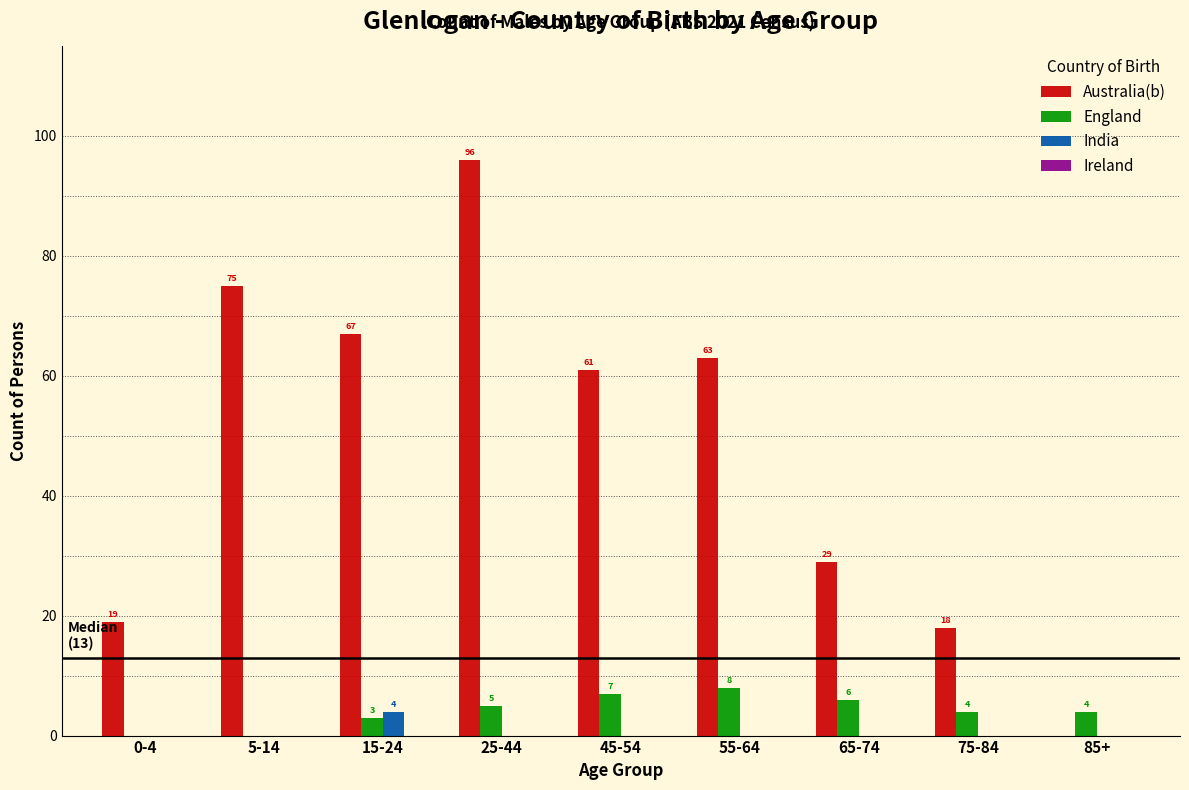

Reading left to right, list all the values displayed in this chart.

Australia(b): 0-4=19	5-14=75	15-24=67	25-44=96	45-54=61	55-64=63	65-74=29	75-84=18	85+=0
England: 0-4=0	5-14=0	15-24=3	25-44=5	45-54=7	55-64=8	65-74=6	75-84=4	85+=4
India: 0-4=0	5-14=0	15-24=4	25-44=0	45-54=0	55-64=0	65-74=0	75-84=0	85+=0